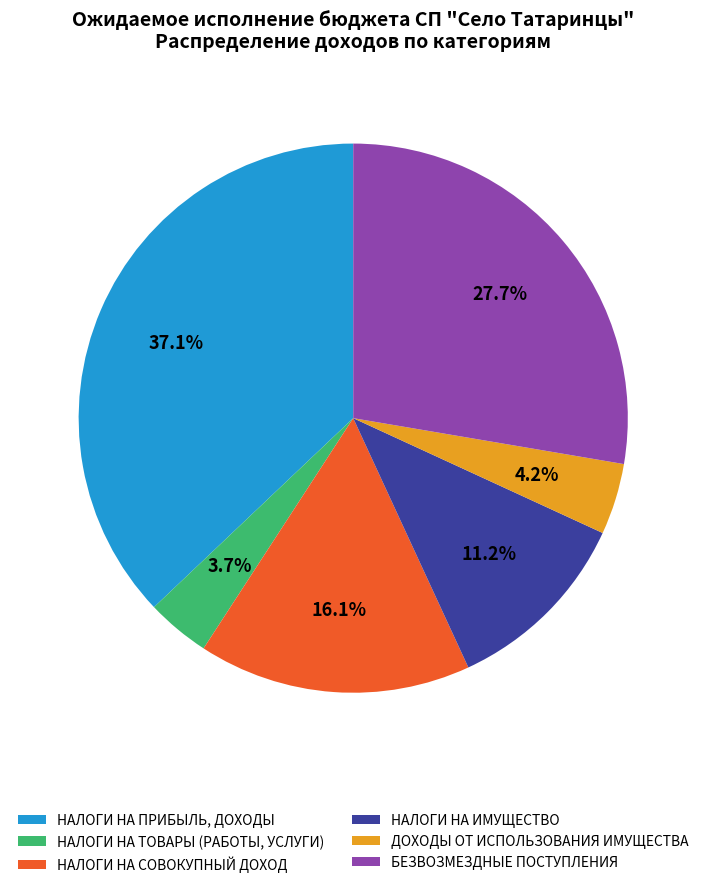

Which has a higher value, ДОХОДЫ ОТ ИСПОЛЬЗОВАНИЯ ИМУЩЕСТВА or НАЛОГИ НА СОВОКУПНЫЙ ДОХОД?

НАЛОГИ НА СОВОКУПНЫЙ ДОХОД